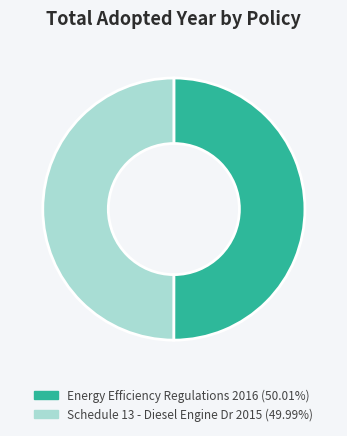

How many segments does this pie chart have?

2